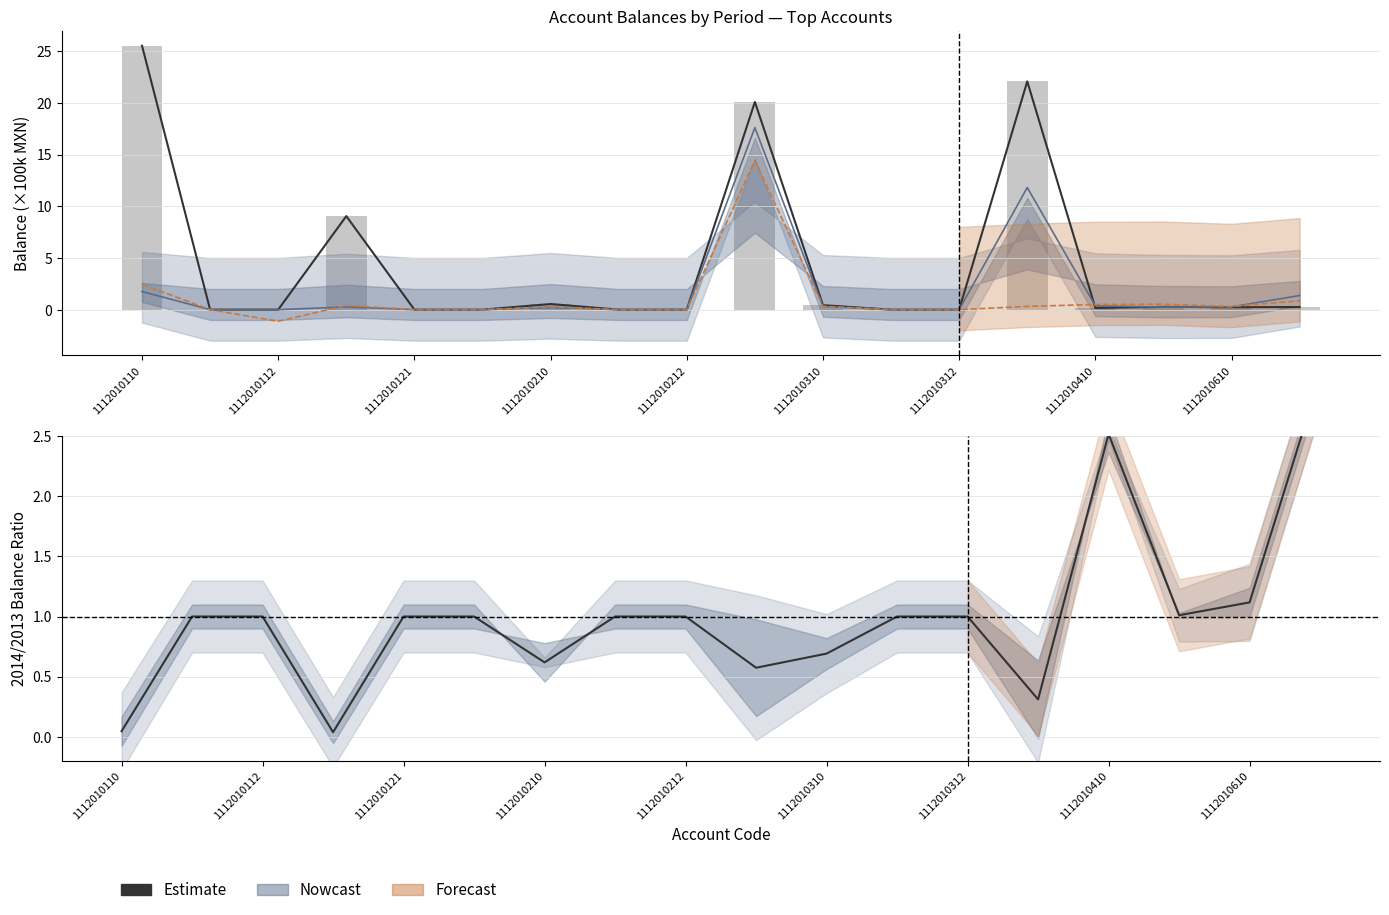

How many data points does each series have?

18